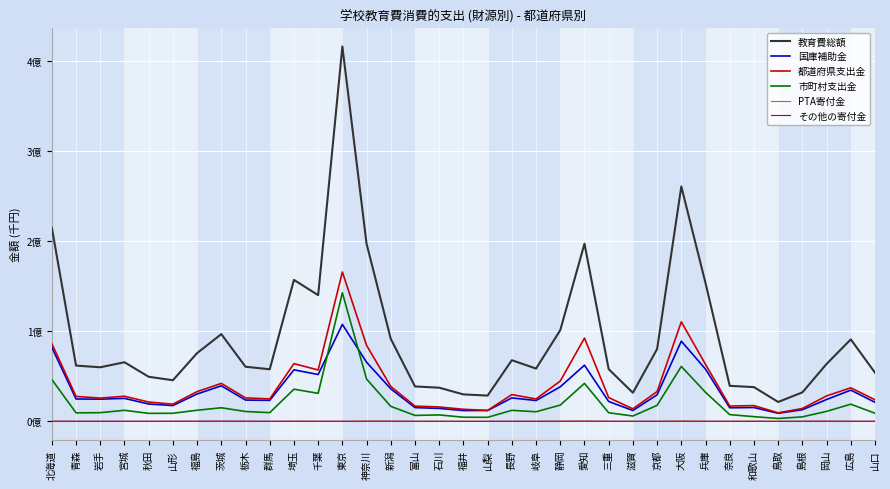

Reading left to right, transcribe all the data shown in this chart.

教育費総額: 214644575	61766365	59899712	65472218	49368019	45502541	75627790	96642091	60497285	57679314	156782399	139870705	415554208	196811456	91408065	38631030	37266607	29805557	28501332	67734519	58460451	101033880	196903090	57811792	31654533	80118162	260353283	153169493	39324442	37895358	21424550	32060419	63581826	90799886	53912793
国庫補助金: 81978876	24731002	24545477	25405575	19161287	17451307	30279276	39345421	23533161	23217169	57058105	51860468	107454103	65466584	35972191	15164281	14290533	11869373	11941836	25915719	23024234	38231052	62181106	21948876	11959125	29363903	88838605	57830309	14961282	15241920	8857239	12829922	24158265	34561920	21029688
都道府県支出金: 86144075	27571988	25721769	27781718	21360087	18990957	32909423	42015182	25956562	24794456	63944833	56881913	165510871	84207331	38633758	16851990	15852607	13325368	12077535	29591282	24762738	44613972	92272177	26260610	13811253	32976474	110290162	63106687	16892740	17402299	9399852	14191728	28148438	37155576	23851636
市町村支出金: 46306812	9357283	9561954	12204982	8770790	8904353	12259980	15003331	10840682	9593694	35589739	31001801	142512854	46805800	16537228	6510657	7059200	4507261	4413553	12163565	10565490	17965870	42059223	9457145	5842592	17680087	60835395	32119337	7404555	5131899	3115112	4921692	11006454	18963423	8934884
PTA寄付金: 182732	82676	65011	73180	51268	123715	124067	165573	85001	43025	157276	115366	59957	304610	176740	83446	47664	67246	63174	50673	98388	167605	303775	111970	29121	76547	377985	93994	57576	108471	49759	68690	227684	106494	65337
その他の寄付金: 30870	23278	5303	6263	24587	30981	54455	105293	81844	11562	30127	11103	16423	24575	87848	20656	15565	19569	2784	13250	9505	55066	86809	32700	12442	19702	10886	5696	6723	10769	2588	48387	39950	12166	30775